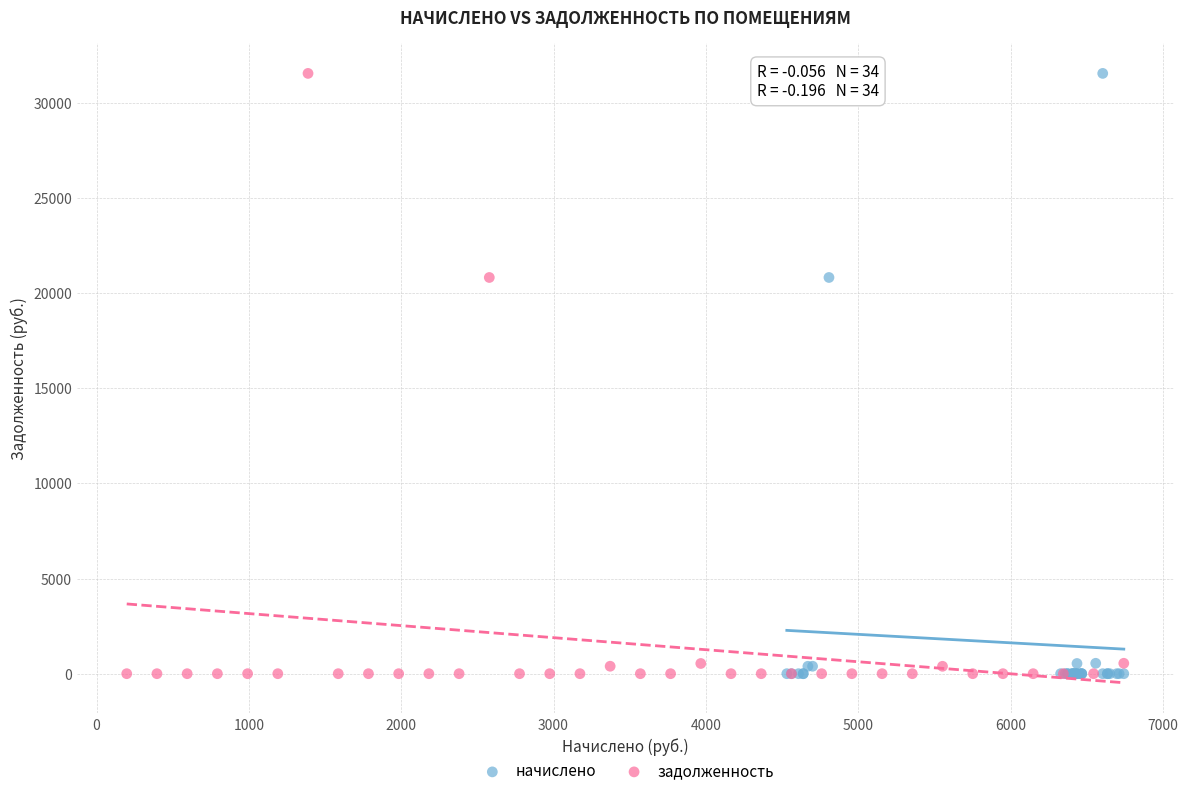

What are all the series names shown in the legend?

начислено, задолженность